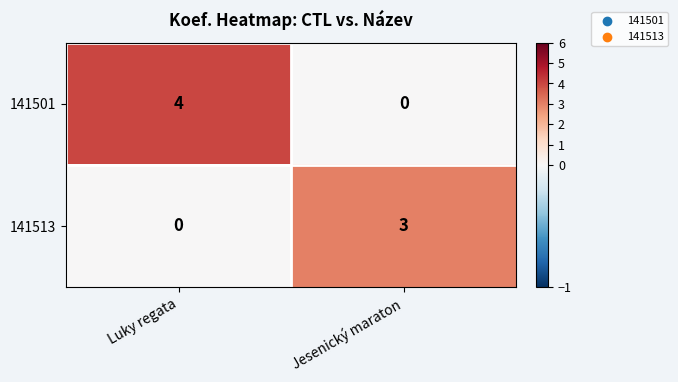

The value of 141513 at Luky regata is 0. True or false?

True